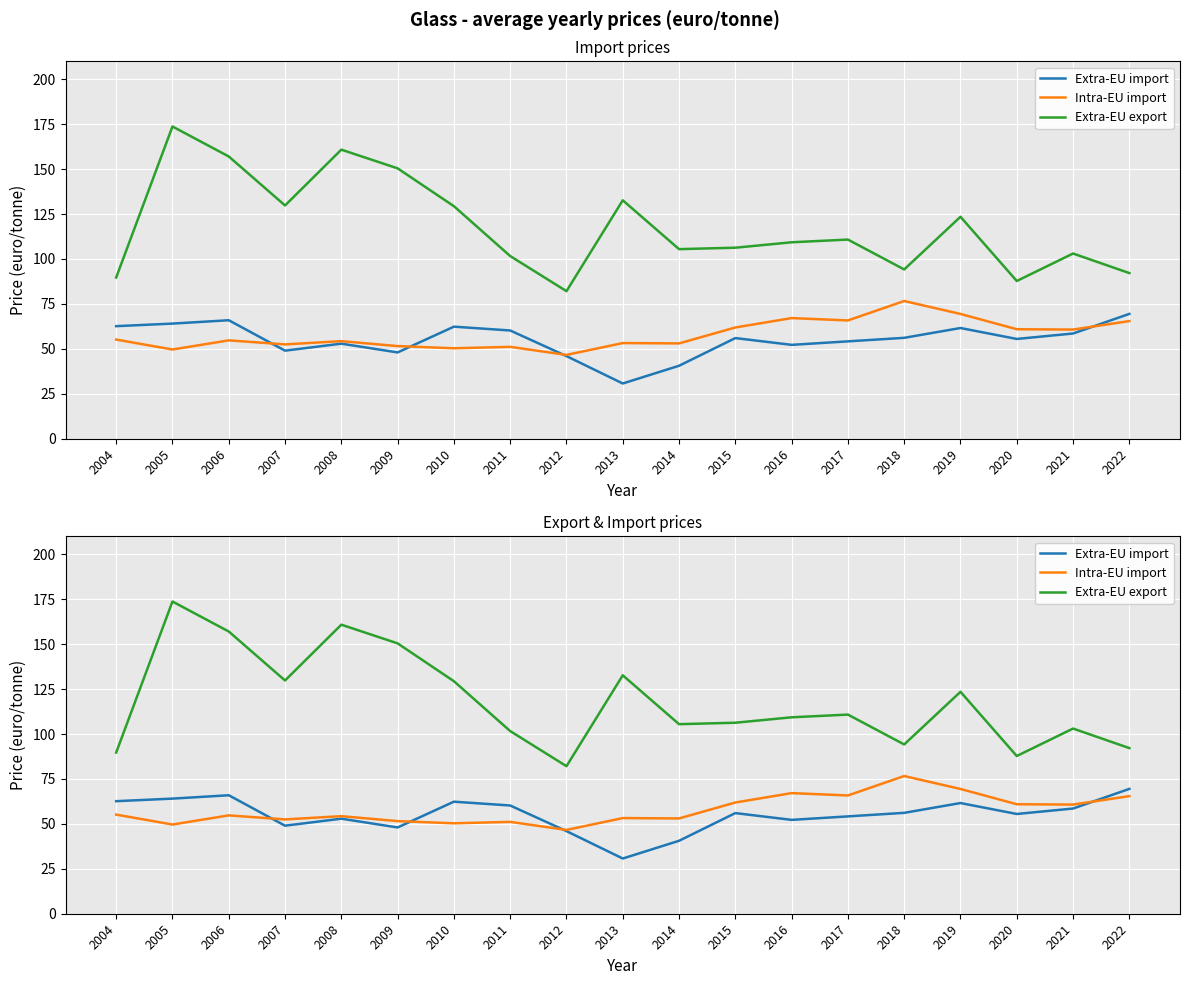

Reading left to right, what are all the values shown in this chart?

Extra-EU import: 2004=62.6	2005=64.1	2006=65.9	2007=49.0	2008=52.9	2009=48.0	2010=62.3	2011=60.2	2012=46.0	2013=30.7	2014=40.6	2015=56.0	2016=52.2	2017=54.2	2018=56.1	2019=61.6	2020=55.5	2021=58.5	2022=69.5
Intra-EU import: 2004=55.2	2005=49.6	2006=54.7	2007=52.5	2008=54.3	2009=51.5	2010=50.3	2011=51.1	2012=46.6	2013=53.2	2014=53.0	2015=61.9	2016=67.1	2017=65.8	2018=76.6	2019=69.4	2020=60.9	2021=60.7	2022=65.4
Extra-EU export: 2004=89.7	2005=173.7	2006=157.0	2007=129.8	2008=160.8	2009=150.4	2010=129.4	2011=101.6	2012=82.1	2013=132.7	2014=105.5	2015=106.3	2016=109.3	2017=110.8	2018=94.2	2019=123.5	2020=87.8	2021=103.0	2022=92.2